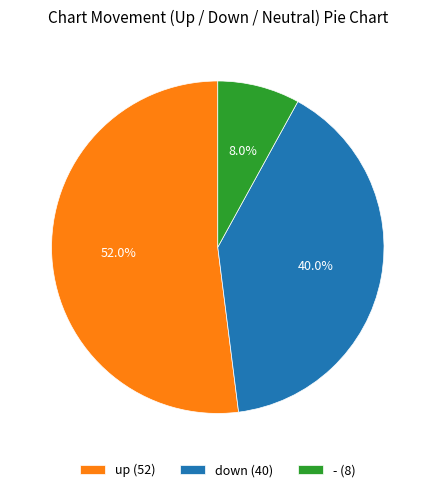

Rank the categories by value from lowest to highest.

-, down, up